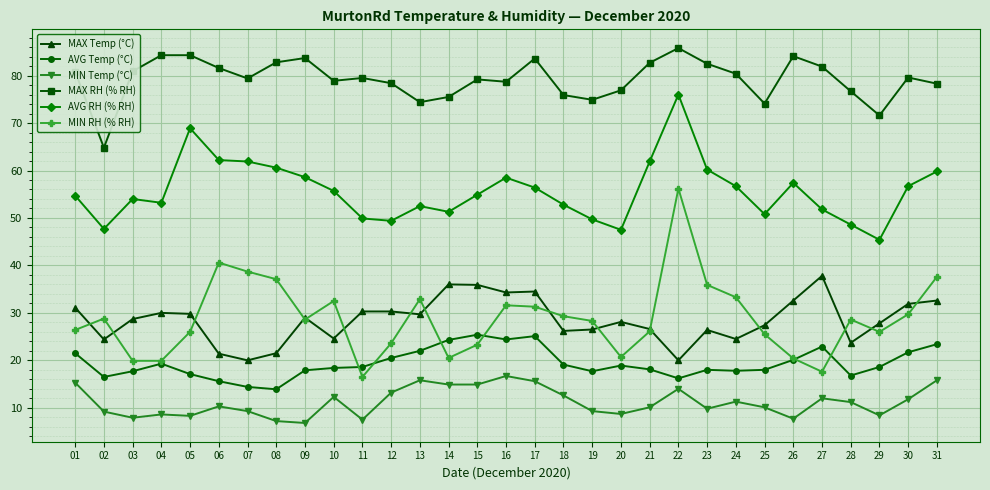

Where does the MAX RH (% RH) series first go above 79?

01